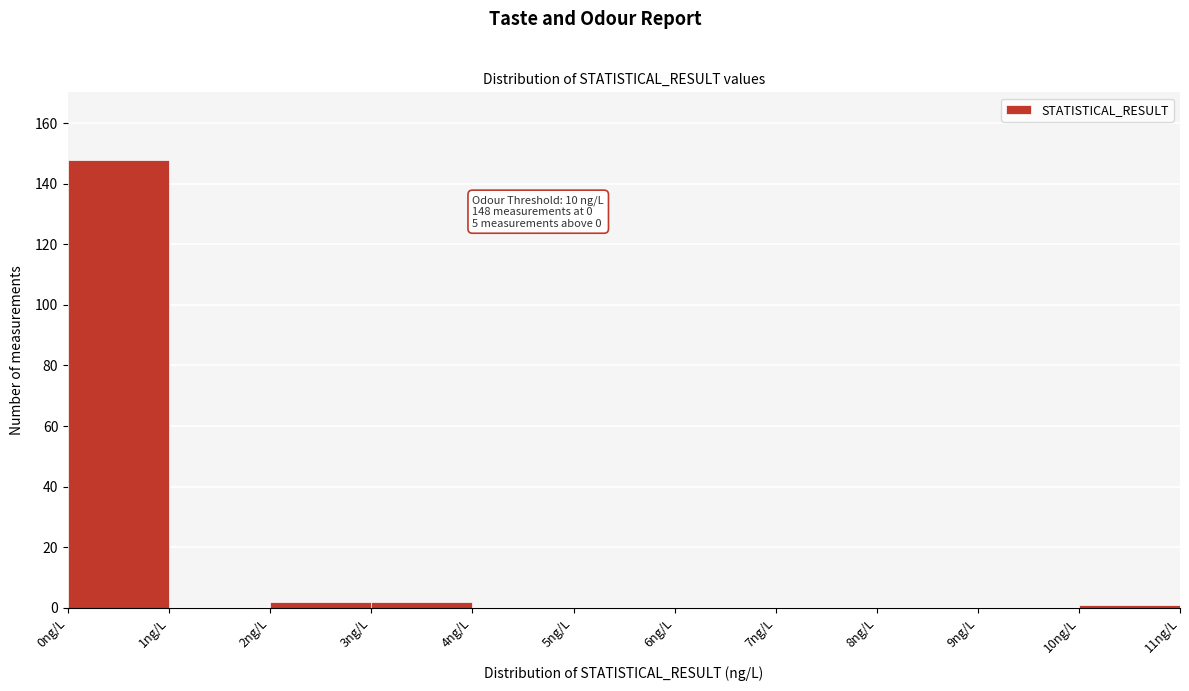

Which range on the x-axis has the tallest bar?

0 to 1